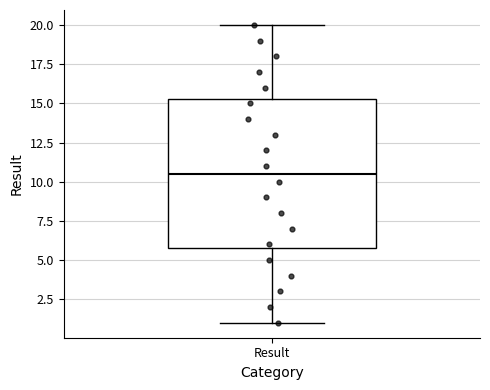

Read this box plot against the y-axis: the position of the median line, the range covered by the box, and the ends of both whiskers. The values are not printed on the chart, so give them approximately, as read against the axis.

median 10.5, box 6.0 to 15.5, whiskers 1.0 to 20.0